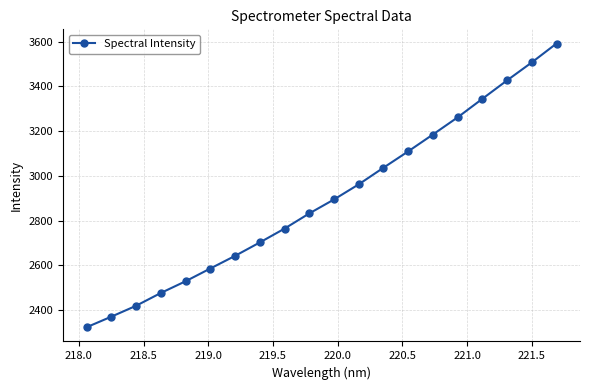

What is the minimum value shown in the chart?

2322.7